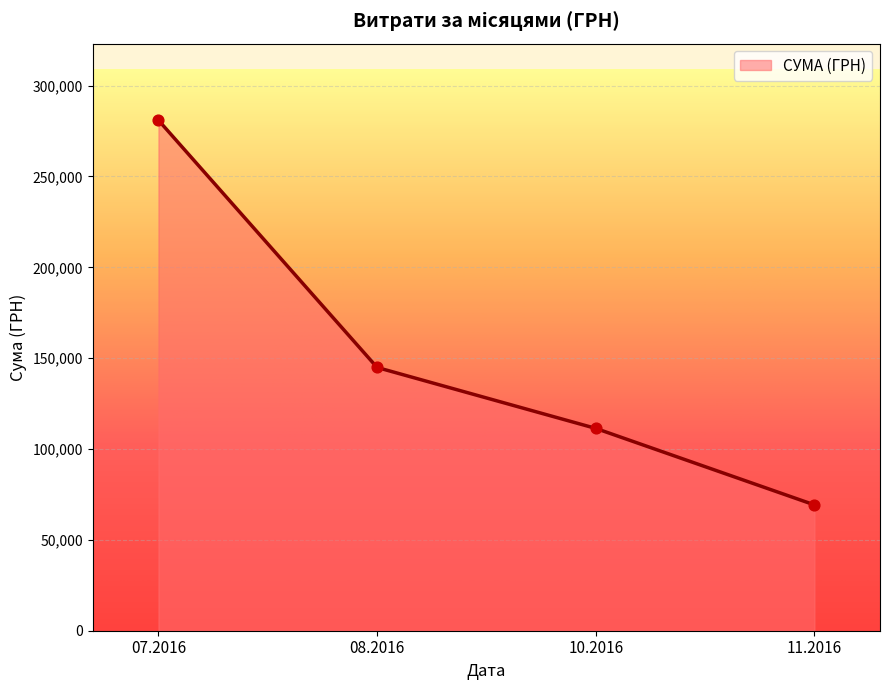

Which has a higher value, 08.2016 or 10.2016?

08.2016